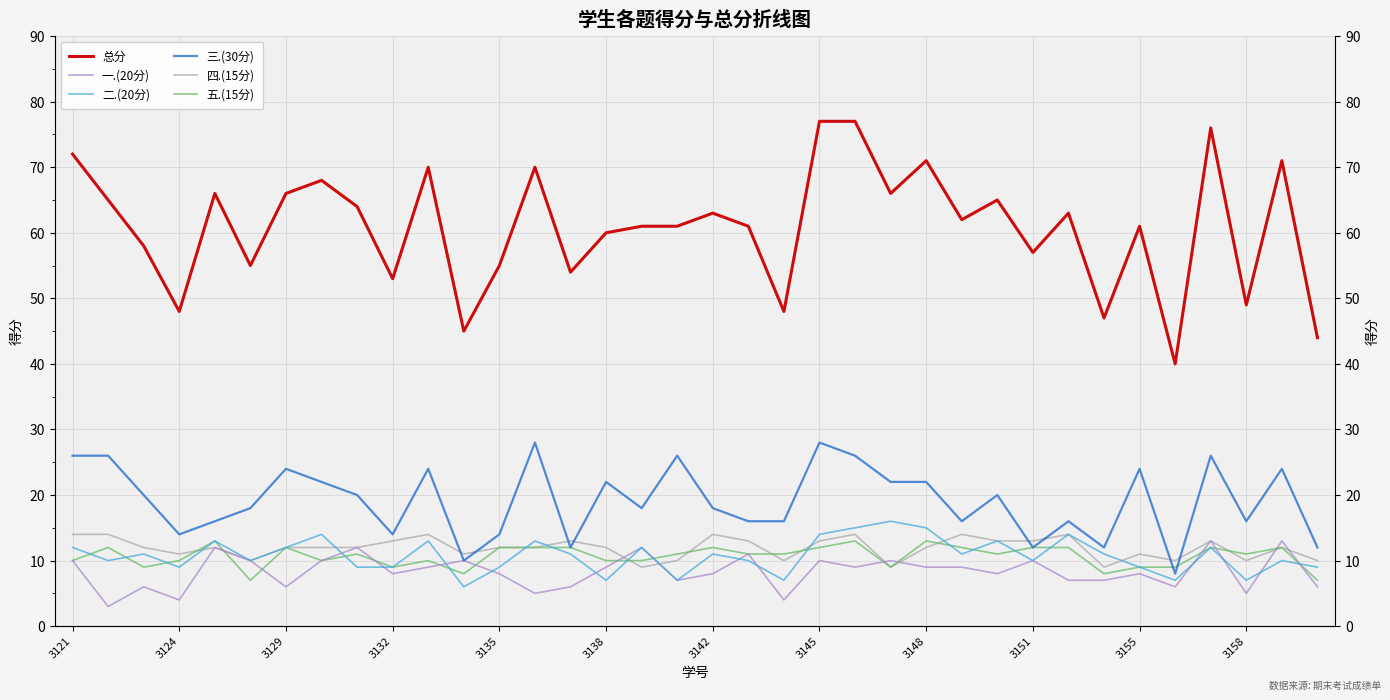

What position from the left is 13?

14